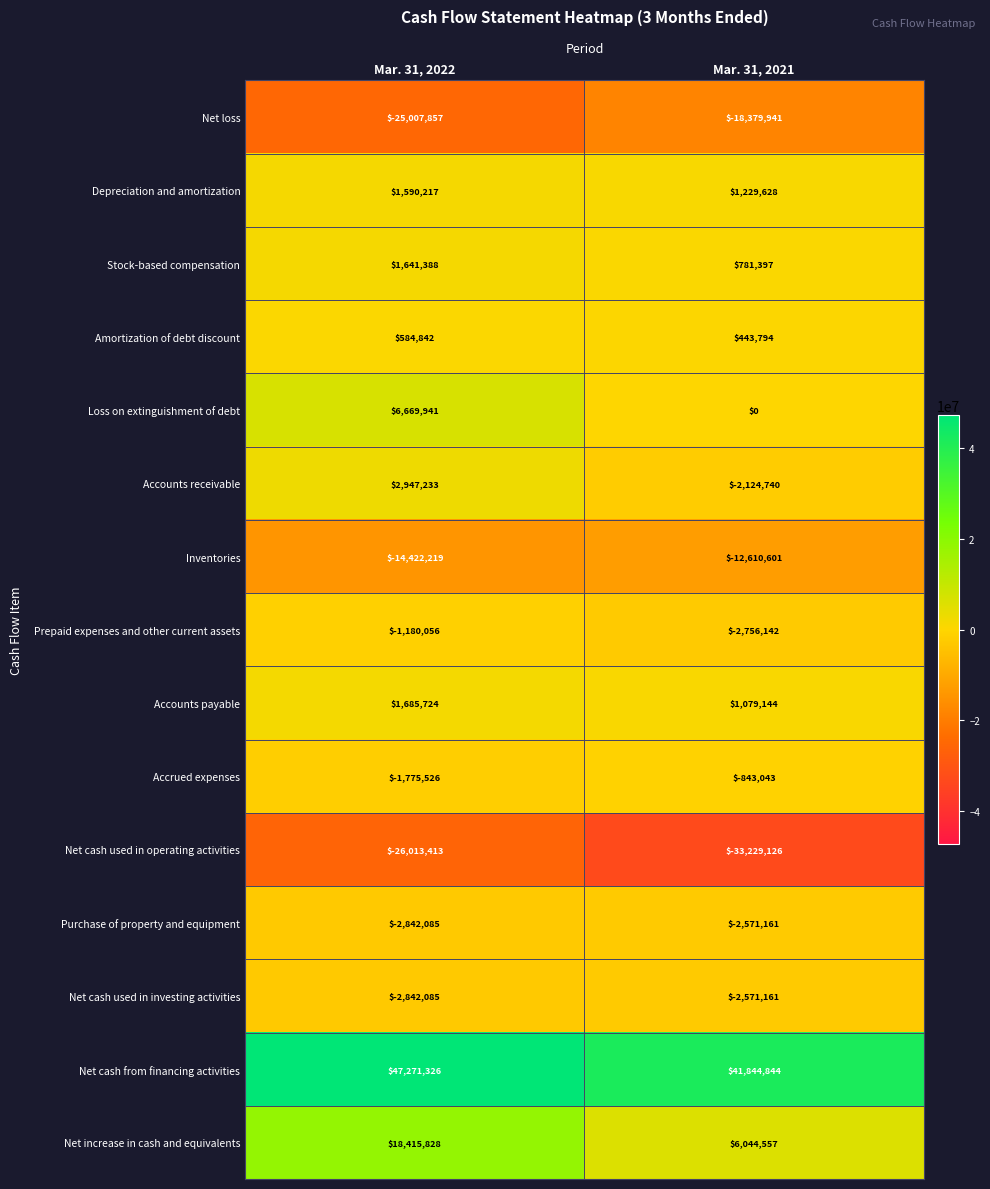

What is the minimum value shown in the chart?

-33229126